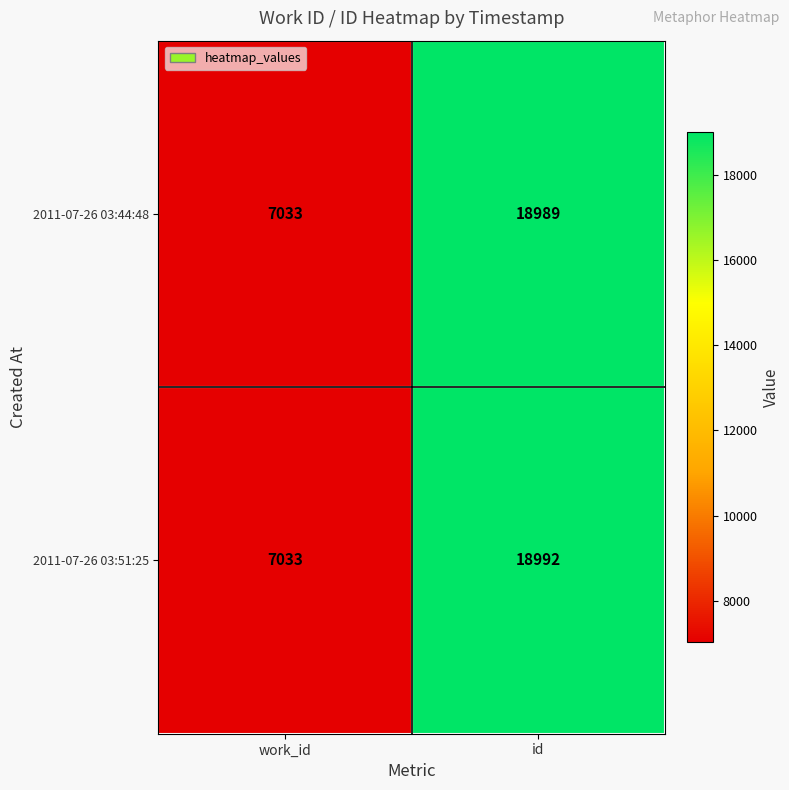

Where is 2011-07-26 03:51:25 nearest to the value 13012?

work_id